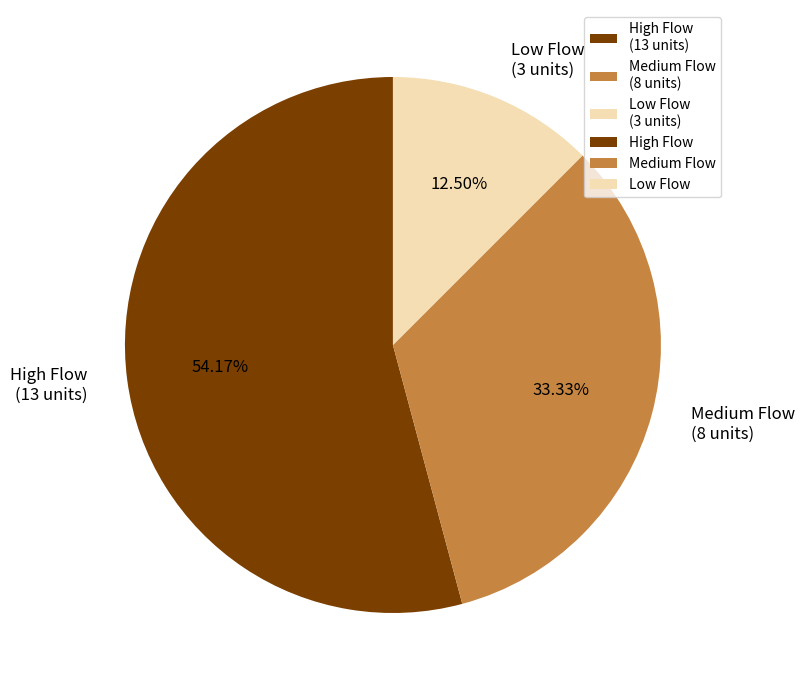

Rank the categories by value from lowest to highest.

Low Flow (3 units), Medium Flow (8 units), High Flow (13 units)